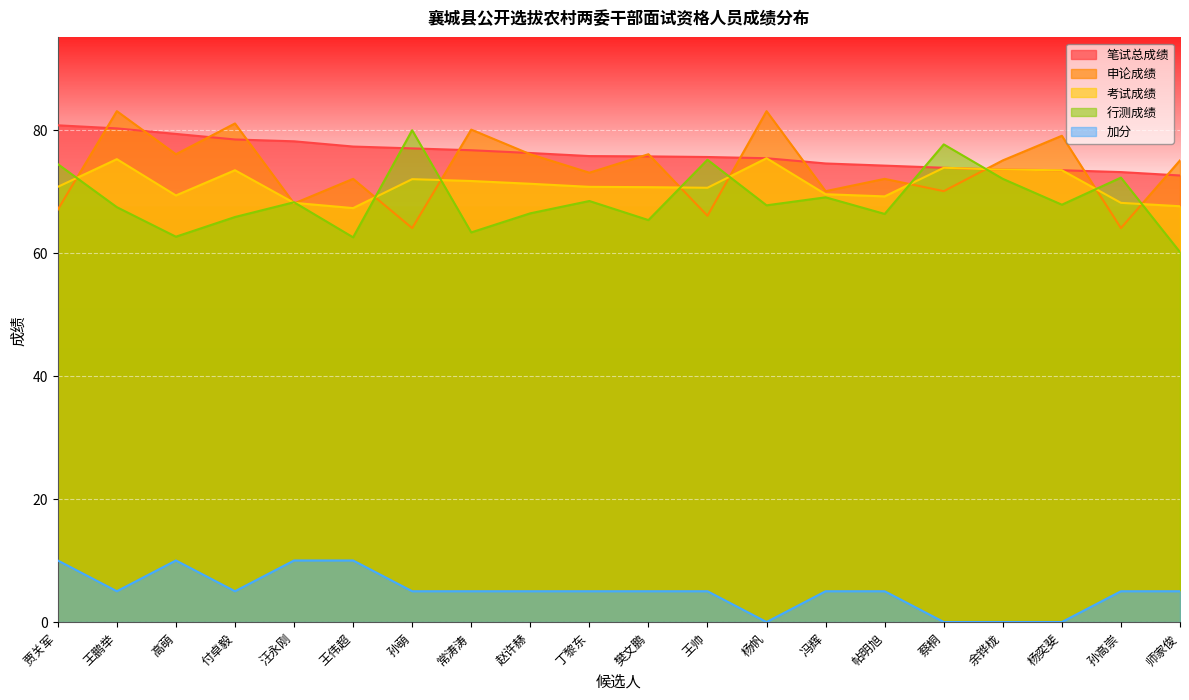

How many lines are shown in the chart?

5